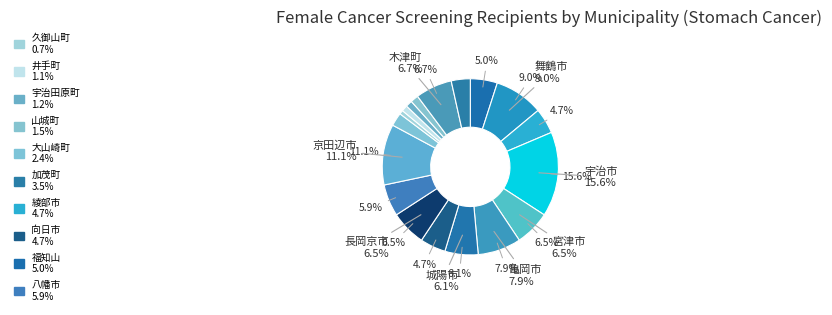

What is the total percentage of 宮津市 and 大山崎町?

8.9%